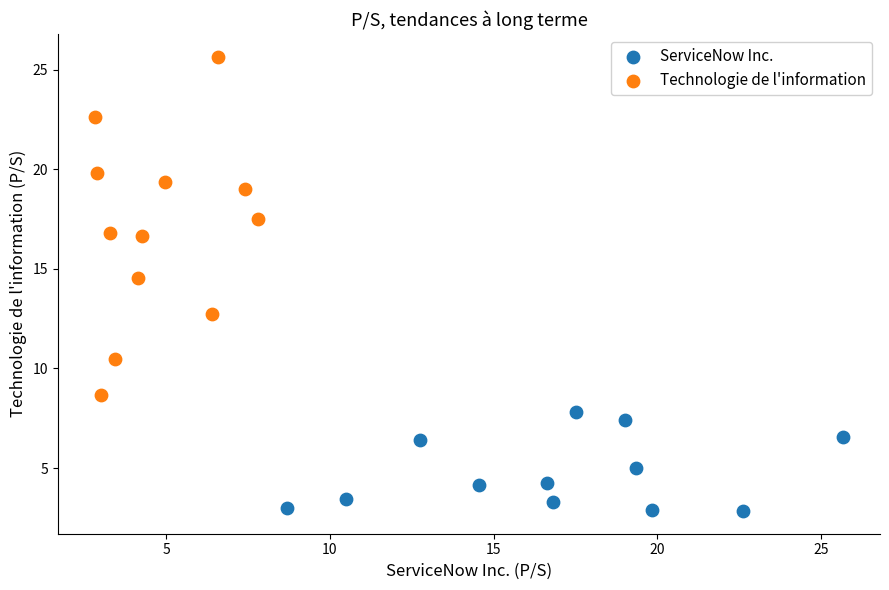

Which series has the widest spread of Y values?

Technologie de l'information